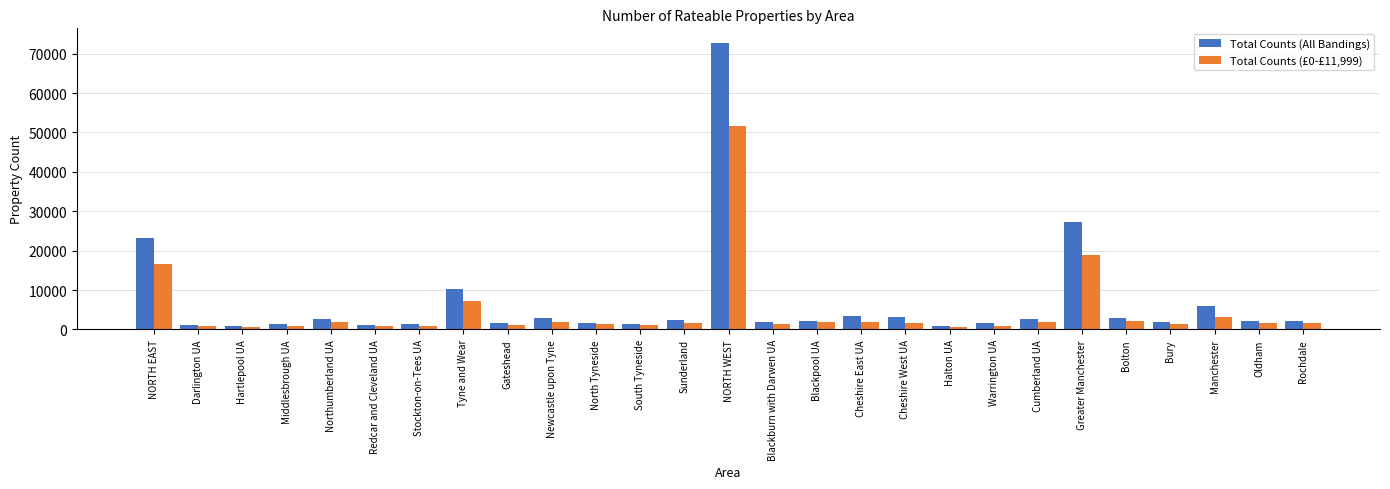

What is the minimum value for Total Counts (£0-£11,999)?

636